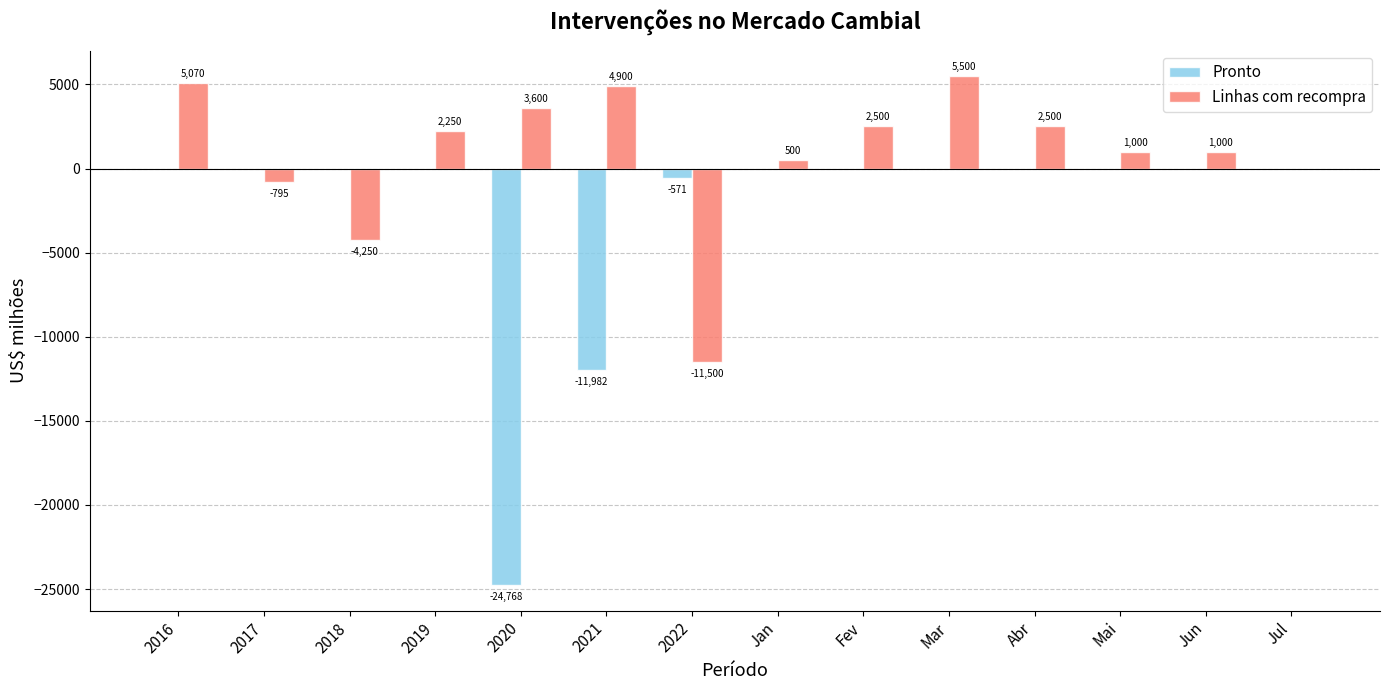

What is the greatest value displayed?

5500.0